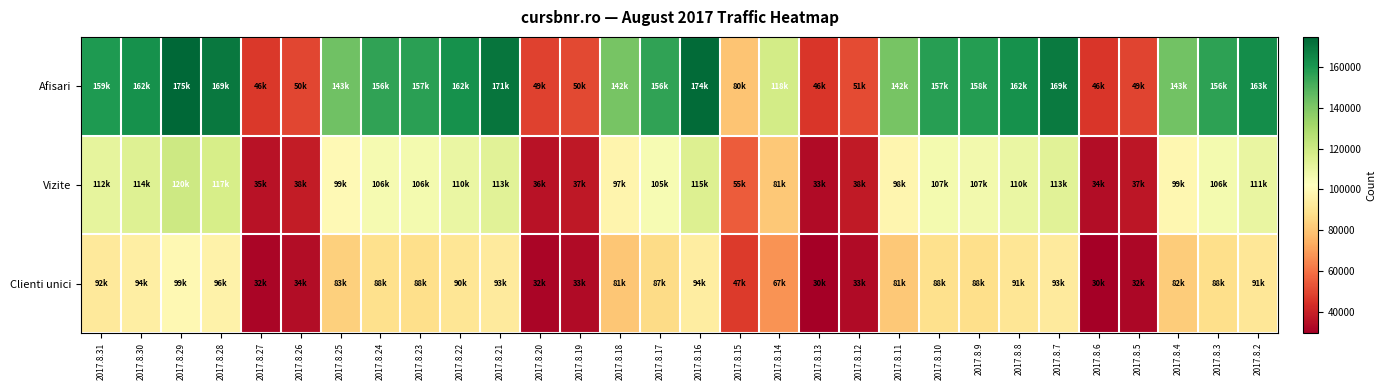

Which series has the widest spread of values?

Afisari